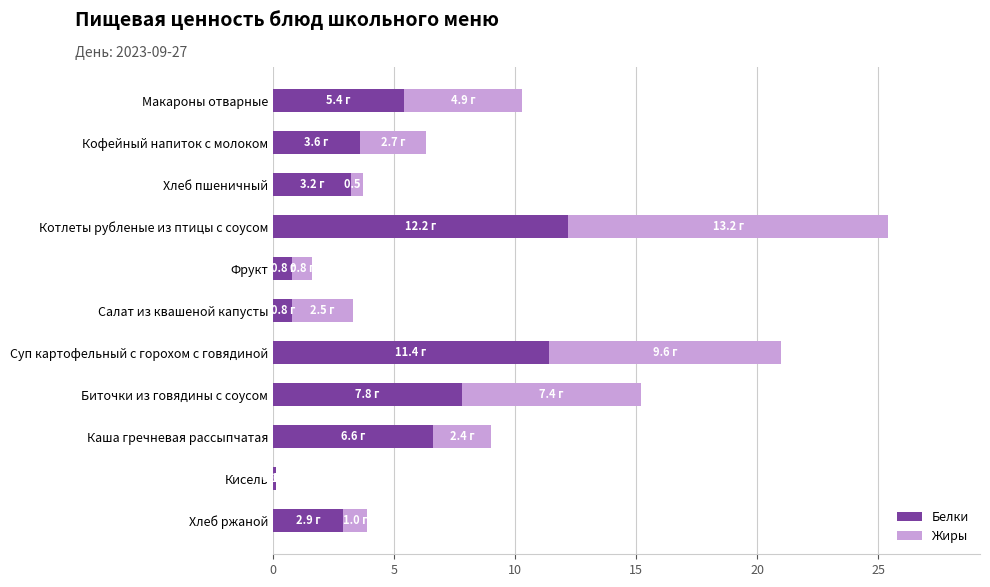

The Белки series shows 7.8 at Биточки из говядины с соусом. True or false?

True